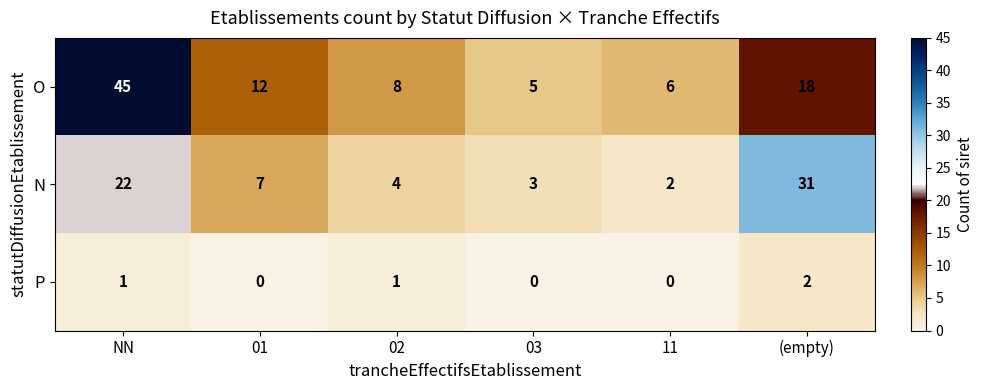

What value does the N series have at NN, to the nearest 5?

20